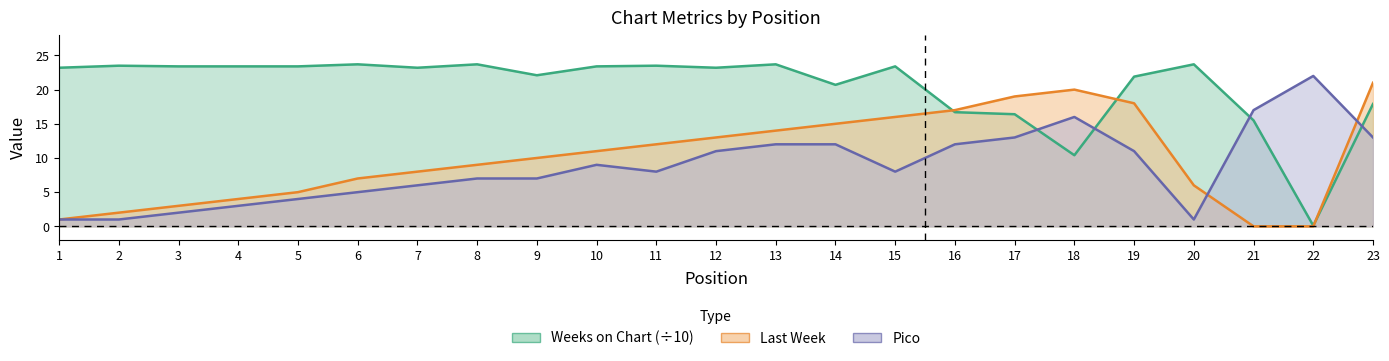

What is the difference between the Weeks on Chart values at 10 and 23?

5.5